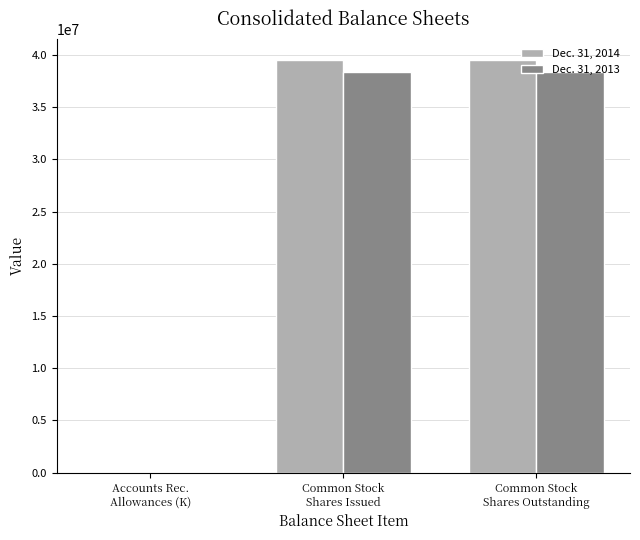

Are the bars grouped side by side (vs. stacked)?

Yes